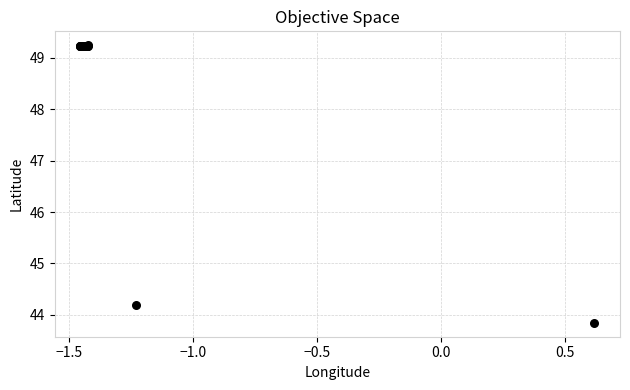

What Y value in the scatter plot is closest to 46?

44.2